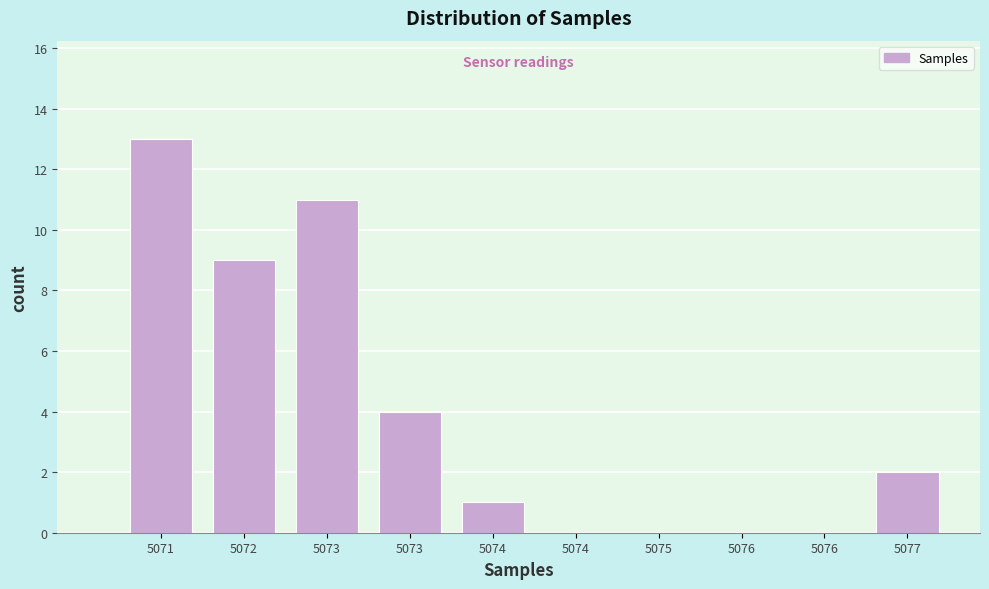

How many data points does each series have?

10